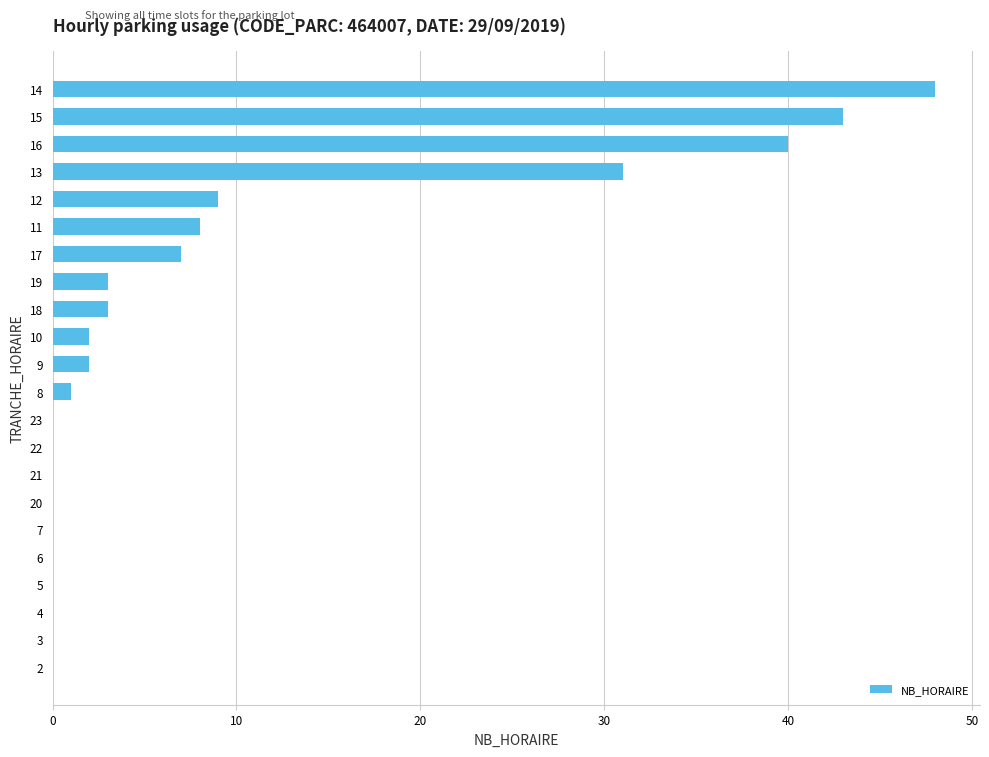

What is the maximum value shown in the chart?

48